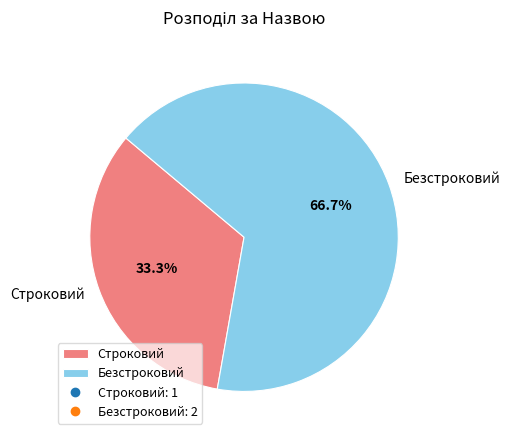

Rank the categories by value from highest to lowest.

Безстроковий, Строковий